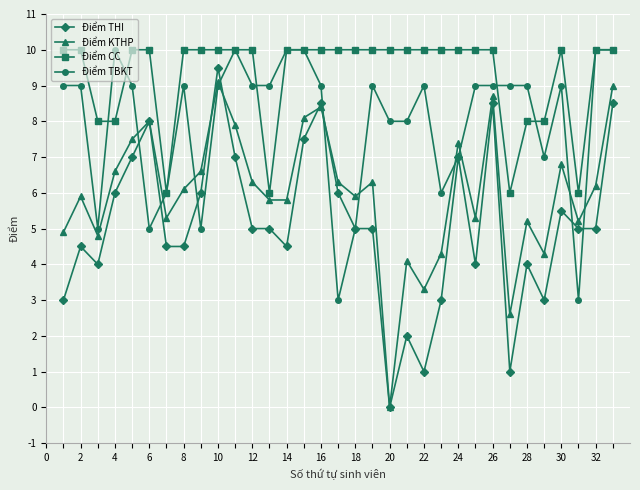

Which series has the largest total across all categories?

Điểm CC